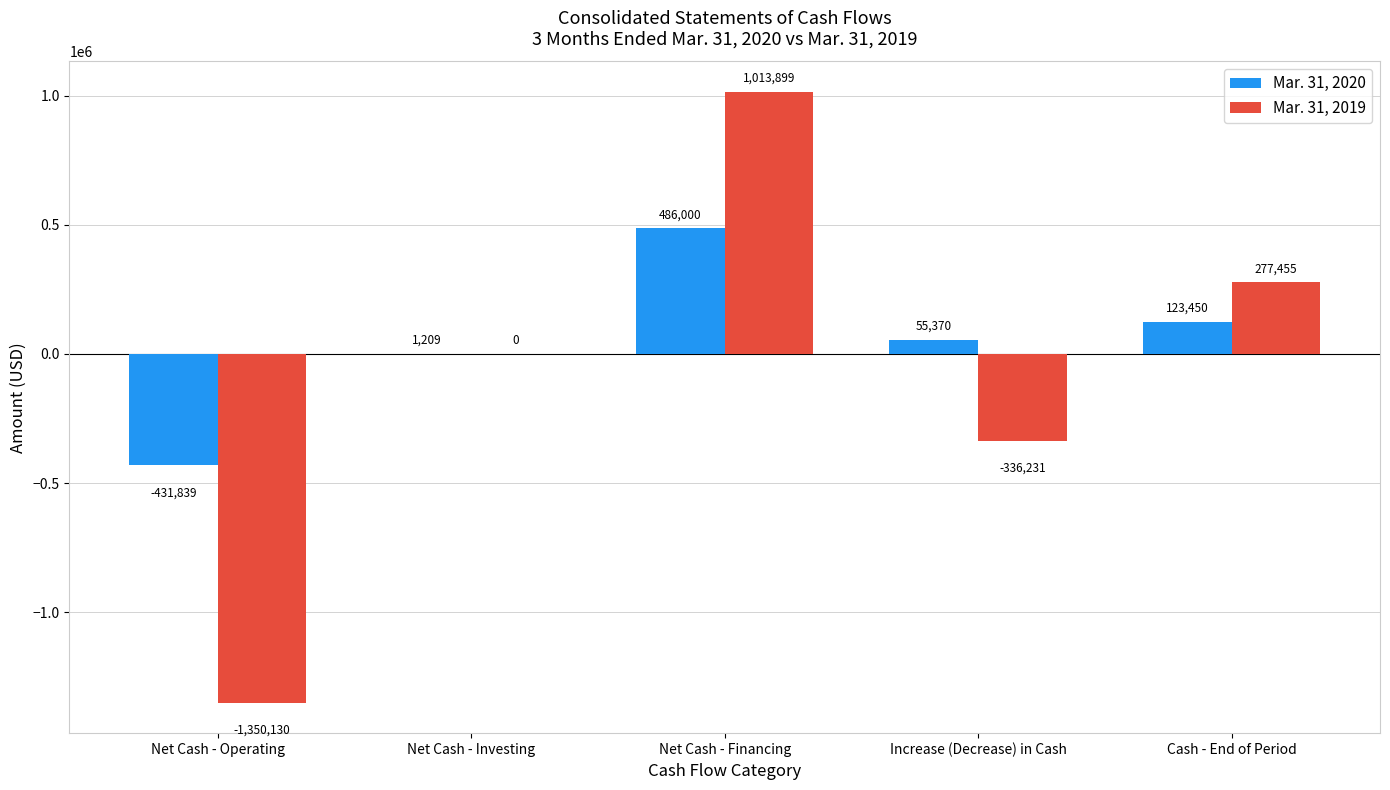

Which series has the largest range (max minus min)?

Mar. 31, 2019